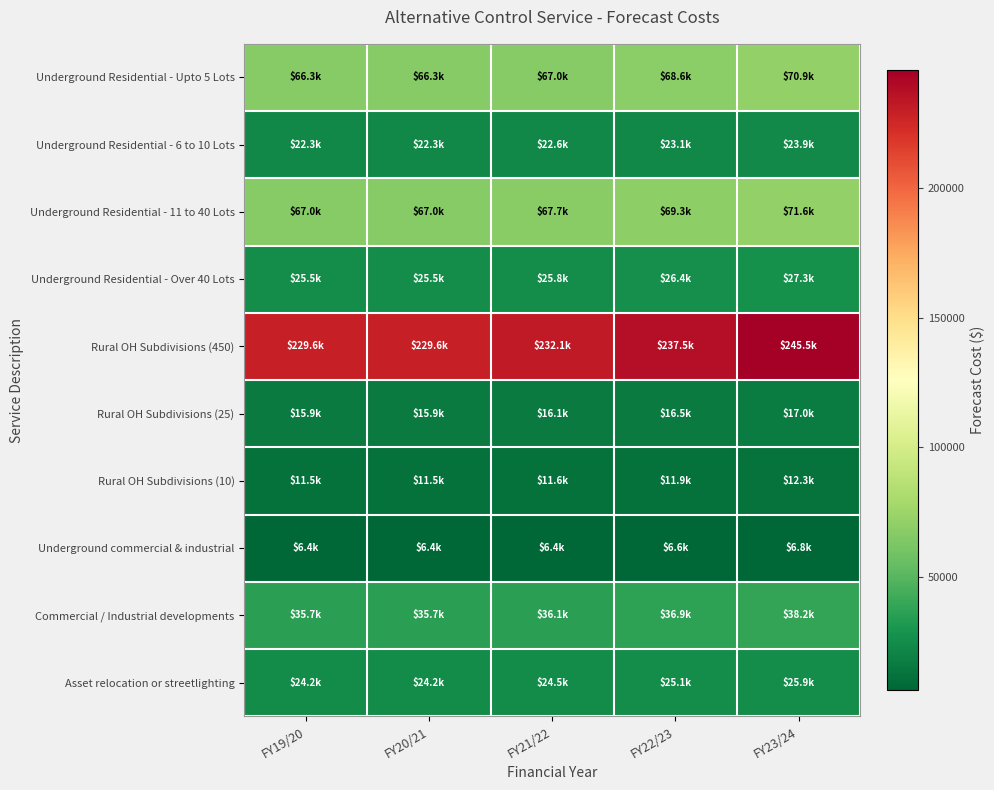

At how many categories does at least one series exceed 43101?

5